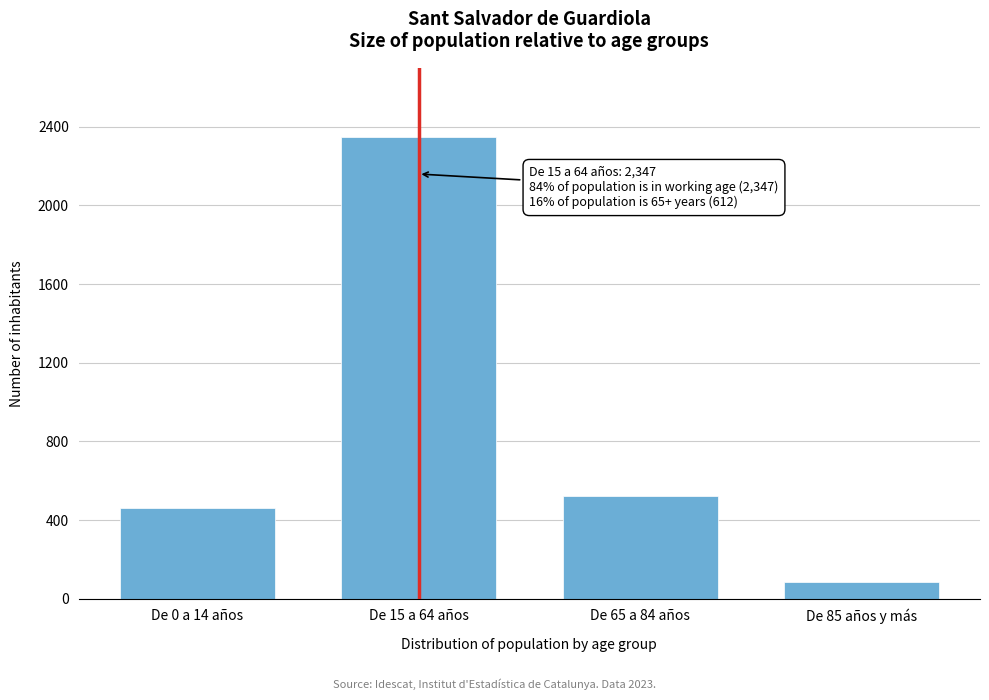

Reading left to right, transcribe all the data shown in this chart.

De 0 a 14 años=463	De 15 a 64 años=2347	De 65 a 84 años=524	De 85 años y más=88